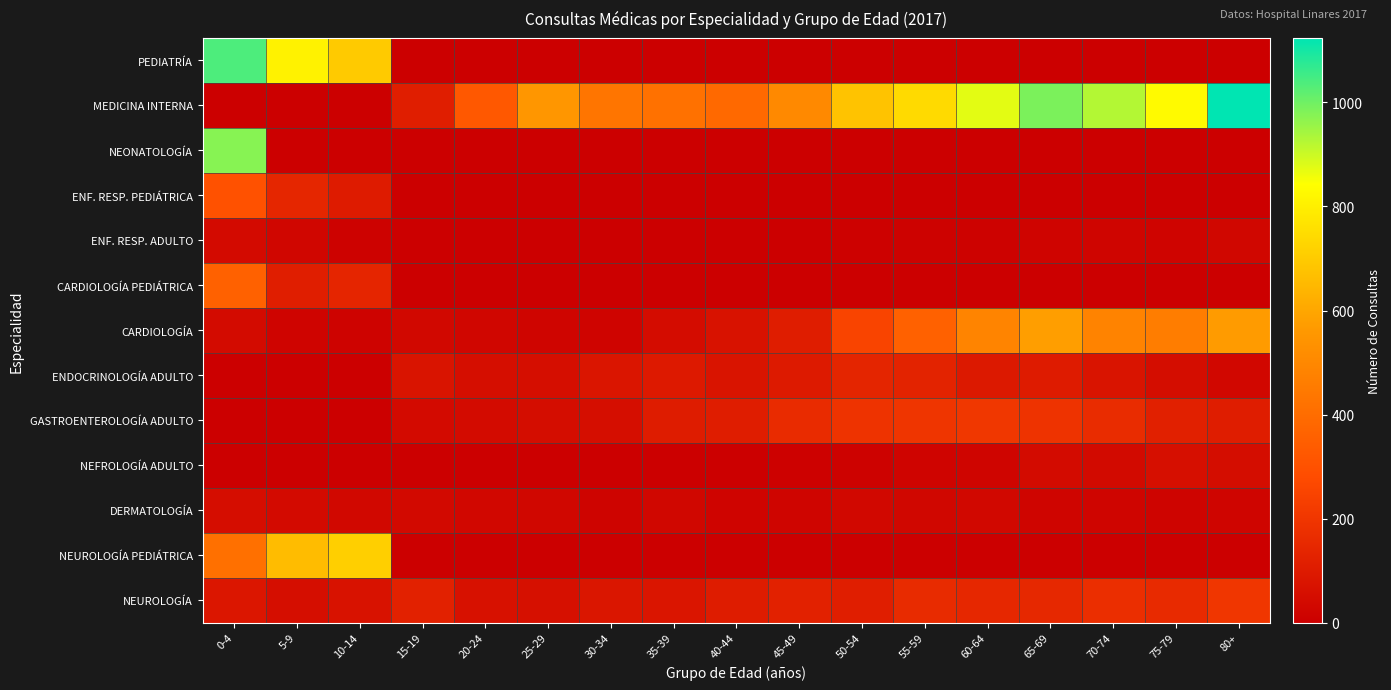

At how many categories does at least one series exceed 488?

12